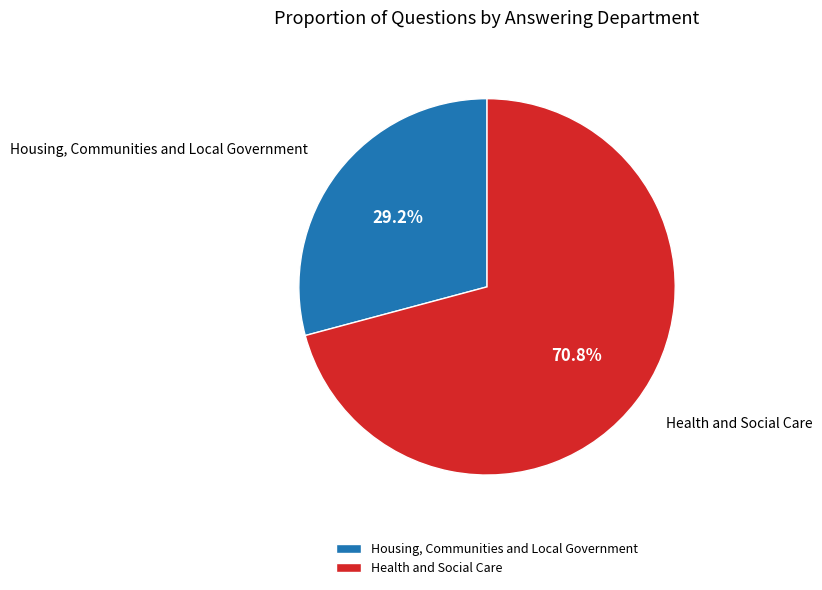

Combined, what portion of the pie is Housing, Communities and Local Government and Health and Social Care?

100.0%